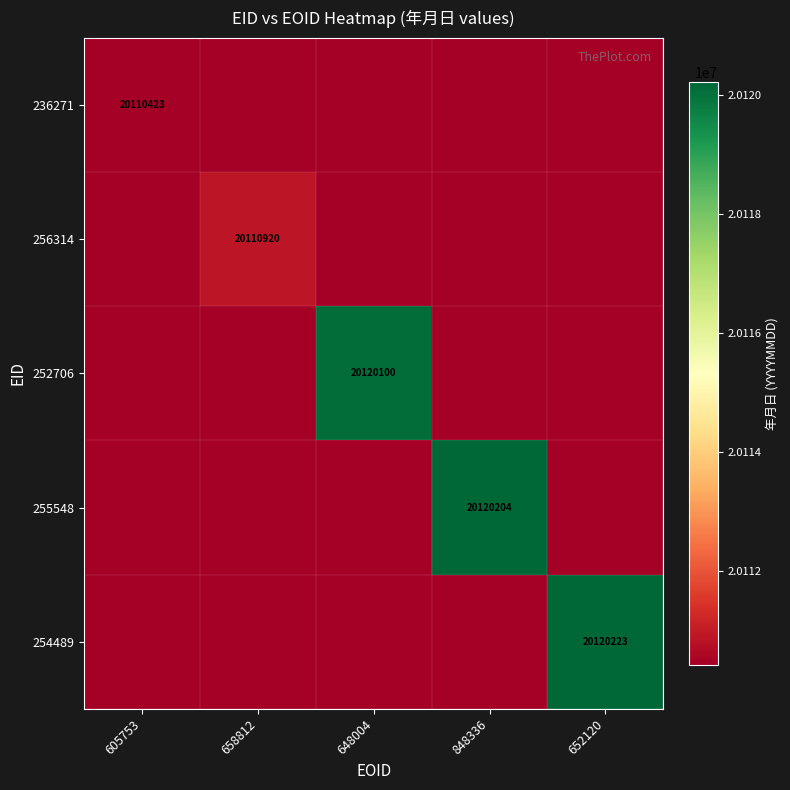

The value of 255548 at 848336 is 20120204. True or false?

True